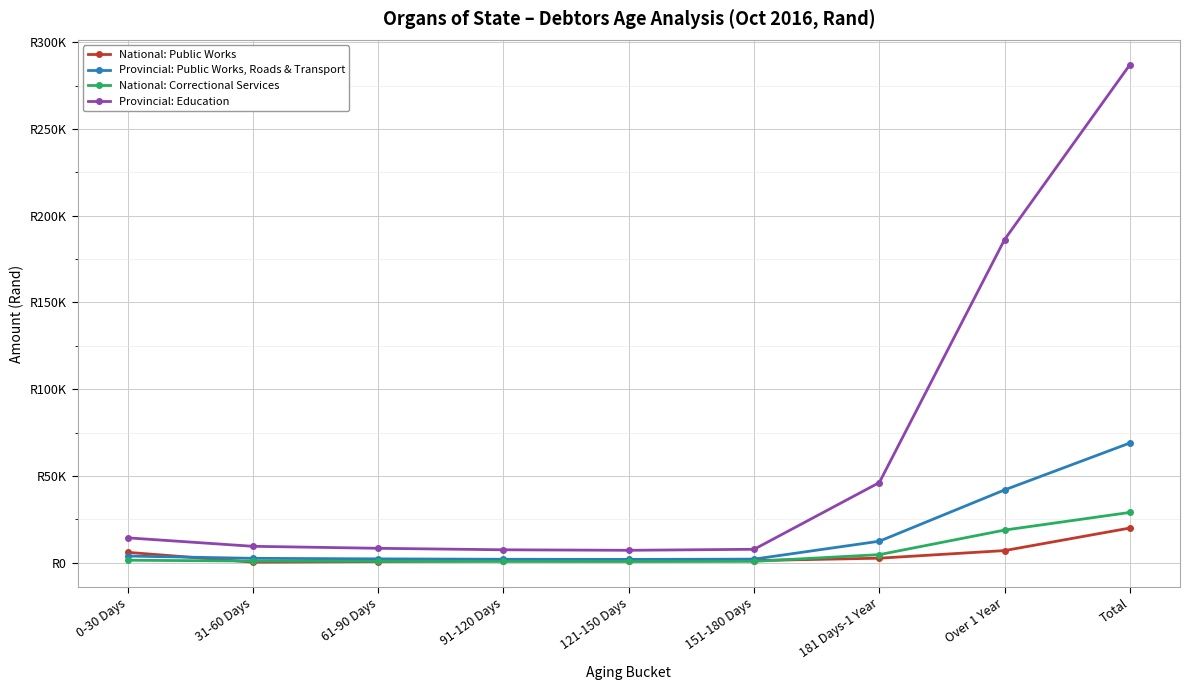

Which series changed the most between 61-90 Days and 91-120 Days?

Provincial: Education